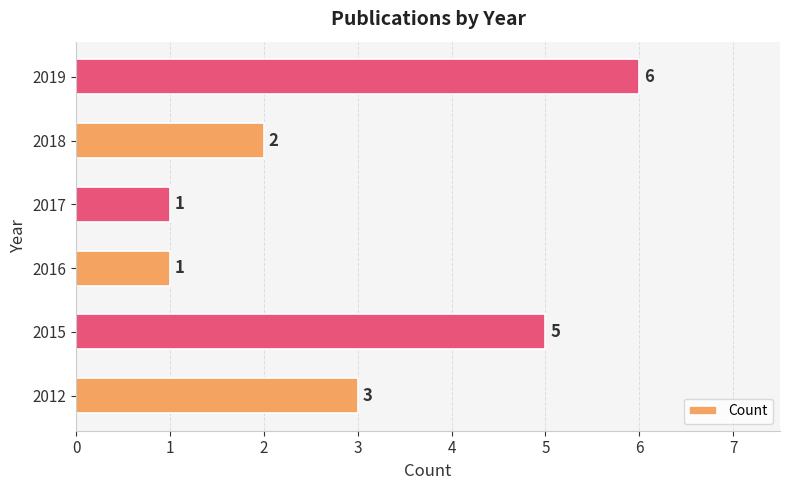

The chart shows a value of 2 at 2019. True or false?

False